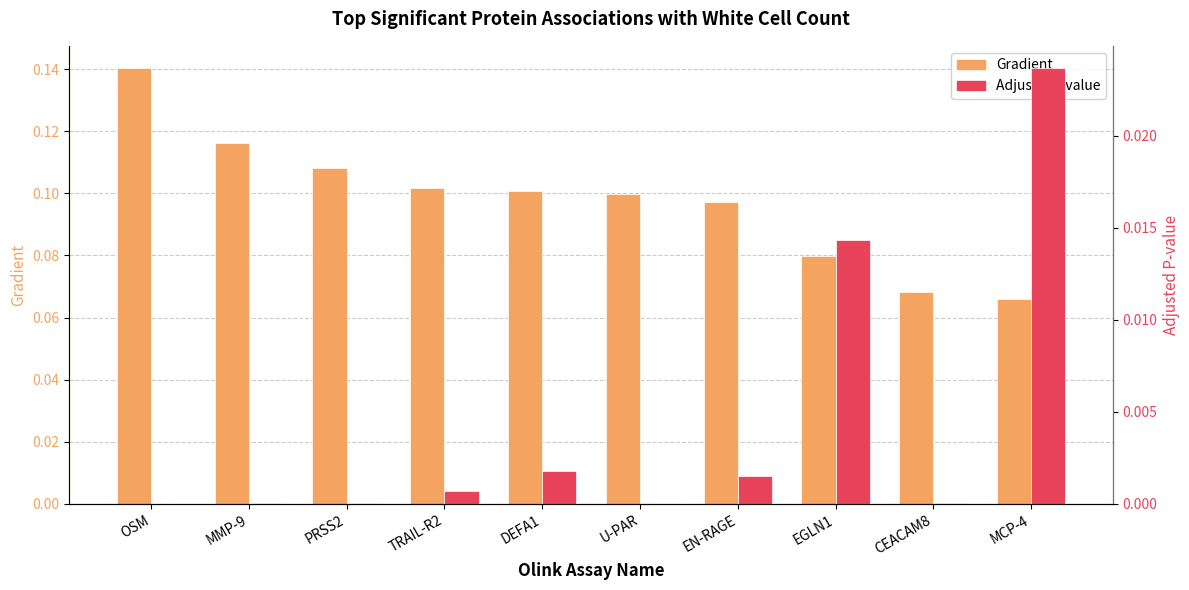

Which series has the largest total across all categories?

Gradient